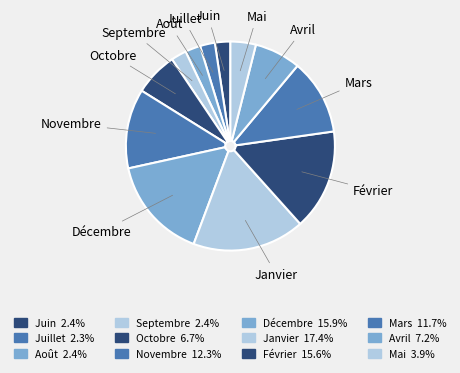

Is it true that Octobre is 7% of the pie?

True